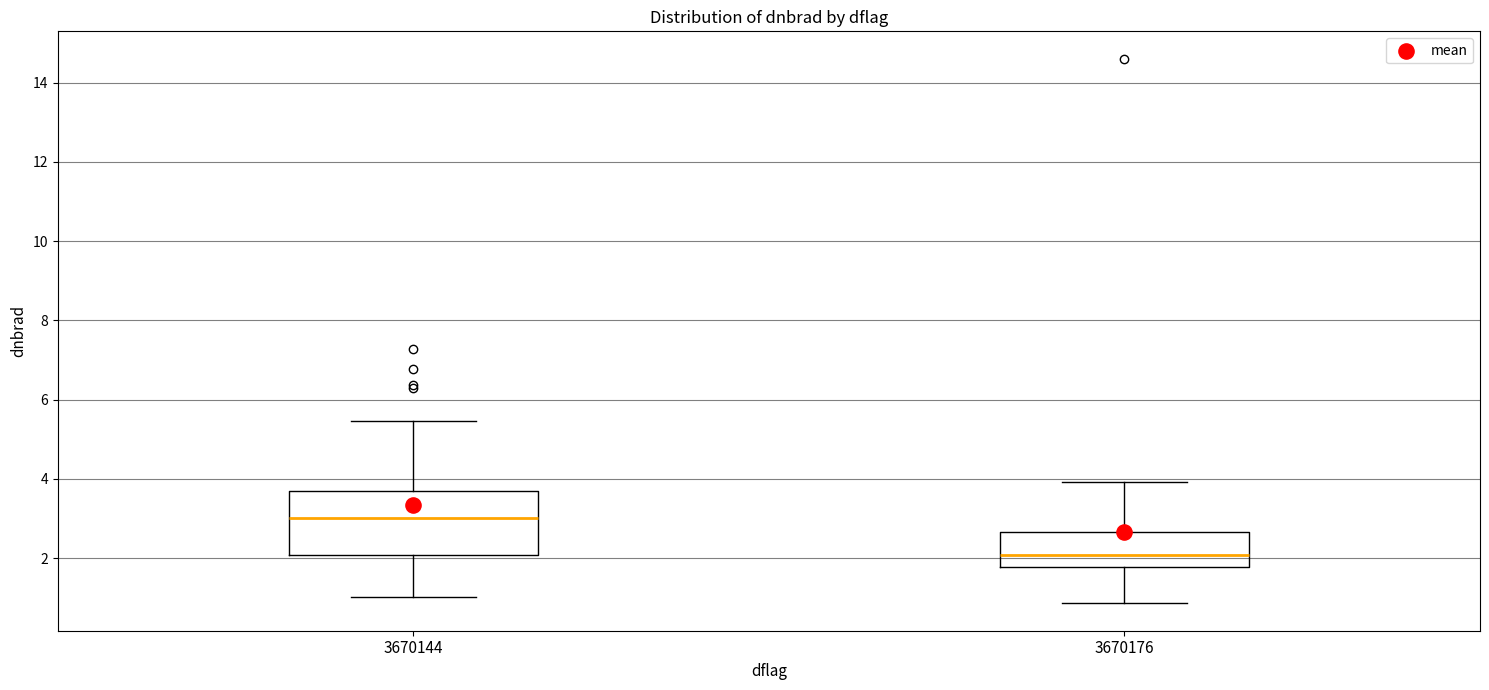

Where is the lower edge of the box at x = 3670176 on the y-axis? The values are not printed on the chart, so give them approximately, as read against the axis.

1.8